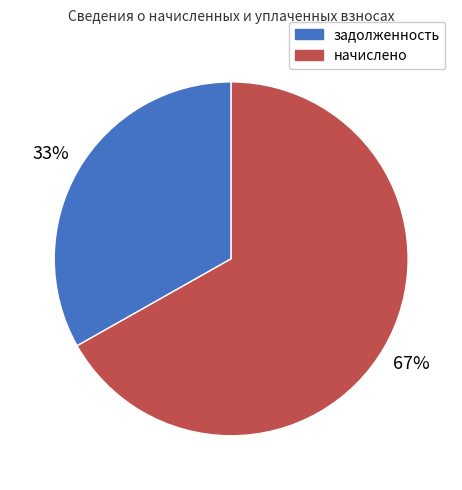

Is there any slice that represents more than half of the pie?

Yes